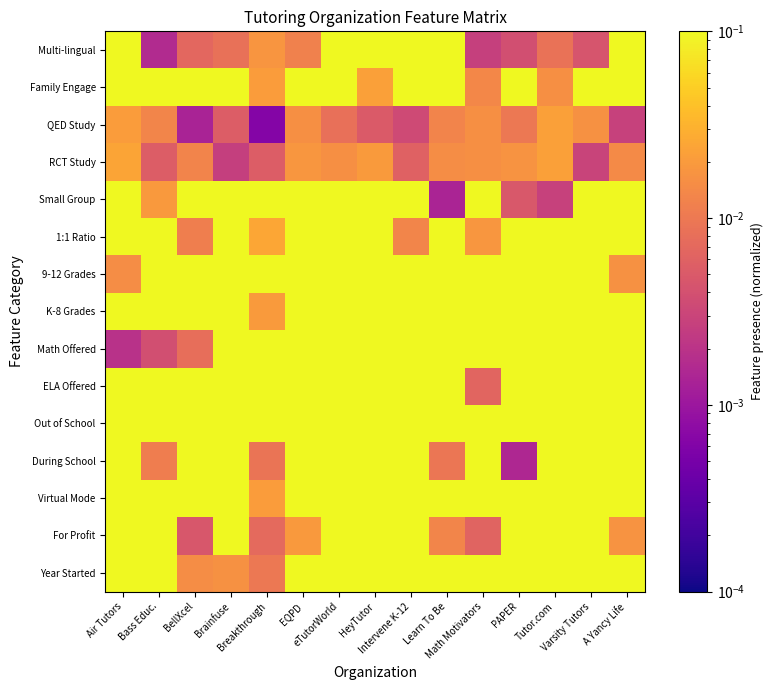

At how many categories does at least one series exceed 0?

15